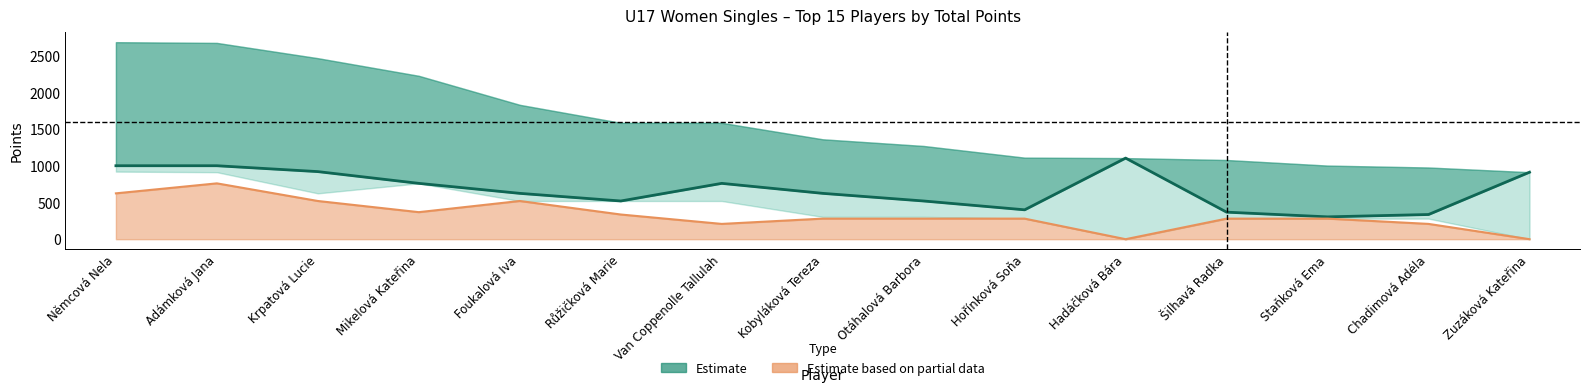

What is the change in value from Němcová Nela to Zuzáková Kateřina?

-88